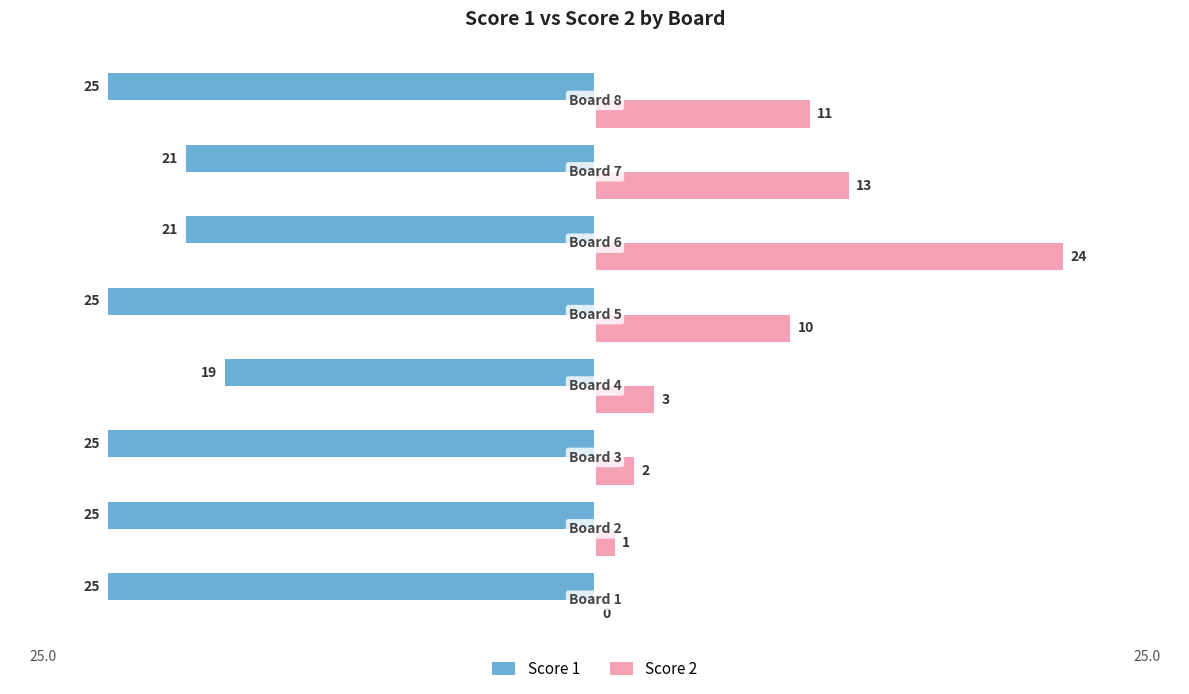

What are all the series names shown in the legend?

Score 1, Score 2